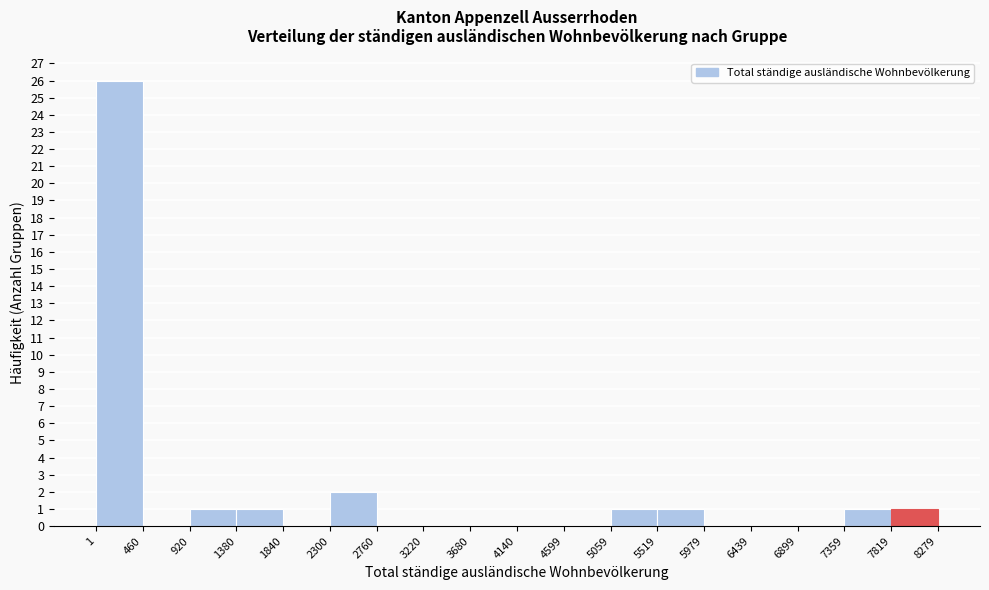

Reading left to right, list every bar in this chart as the range it spans on the x-axis followed by its height. The values are not printed on the chart, so give them approximately, as read against the axis.

1 to 460: 26
460 to 920: 0
920 to 1380: 1
1380 to 1840: 1
1840 to 2300: 0
2300 to 2760: 2
2760 to 3220: 0
3220 to 3680: 0
3680 to 4140: 0
4140 to 4599: 0
4599 to 5059: 0
5059 to 5519: 1
5519 to 5979: 1
5979 to 6439: 0
6439 to 6899: 0
6899 to 7359: 0
7359 to 7819: 1
7819 to 8279: 1